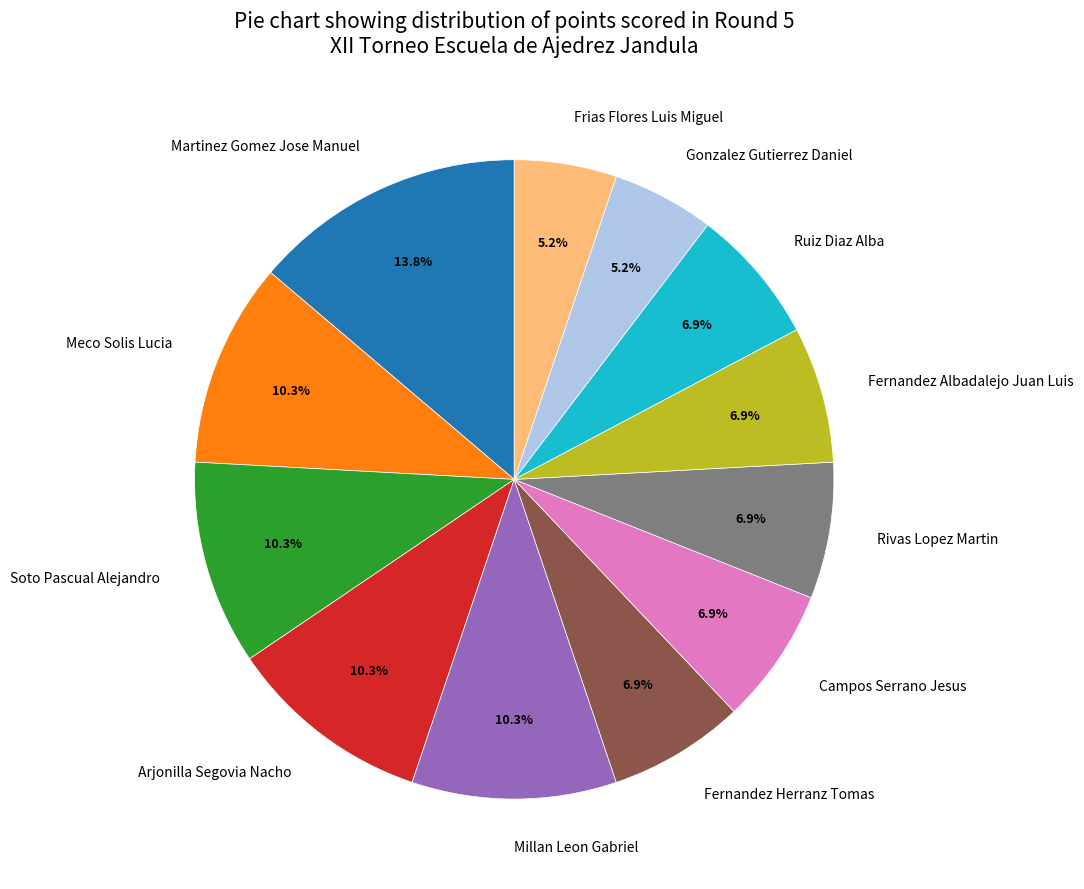

What is the largest slice in the pie chart?

Martinez Gomez Jose Manuel